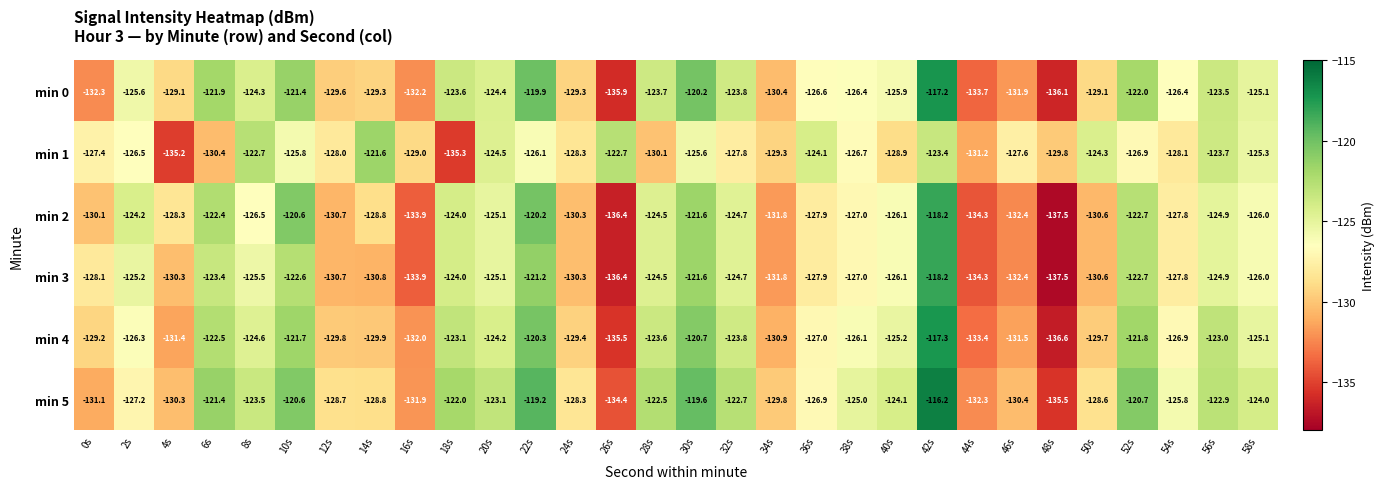

At which category does the chart reach its peak across all series?

42s